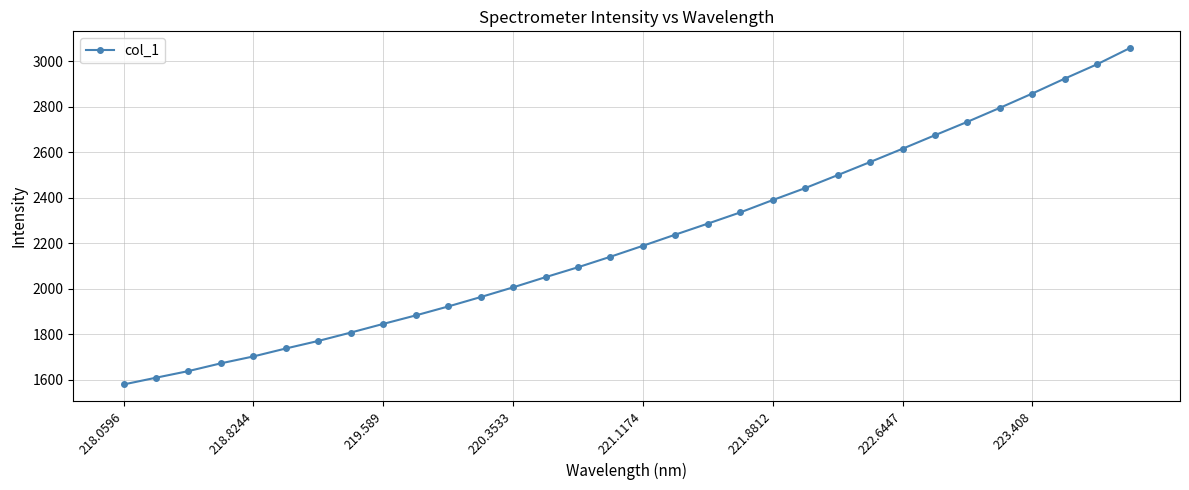

Count the number of data series in this chart.

1